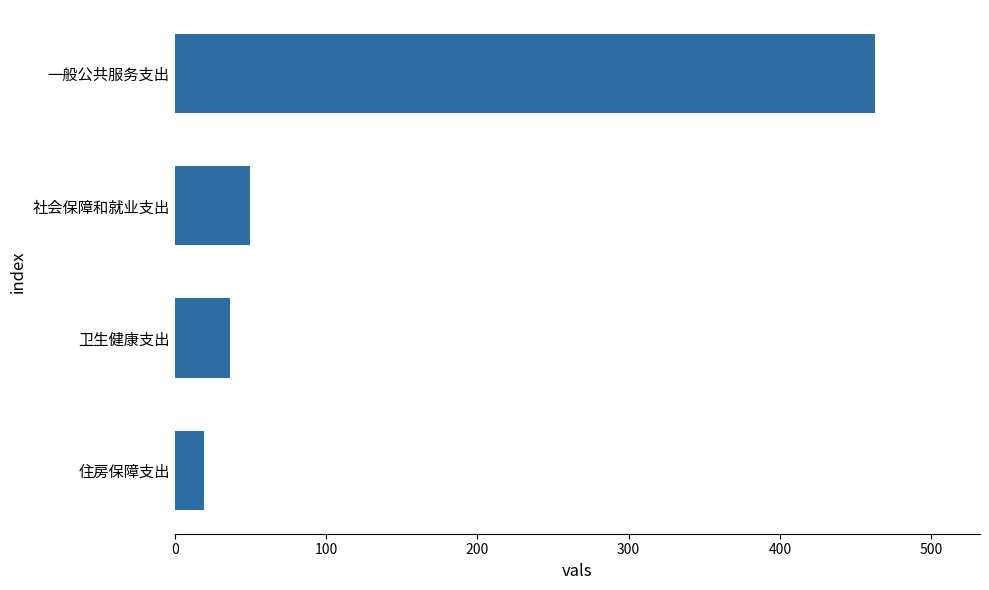

What is the change in value from 卫生健康支出 to 一般公共服务支出?

+426.5